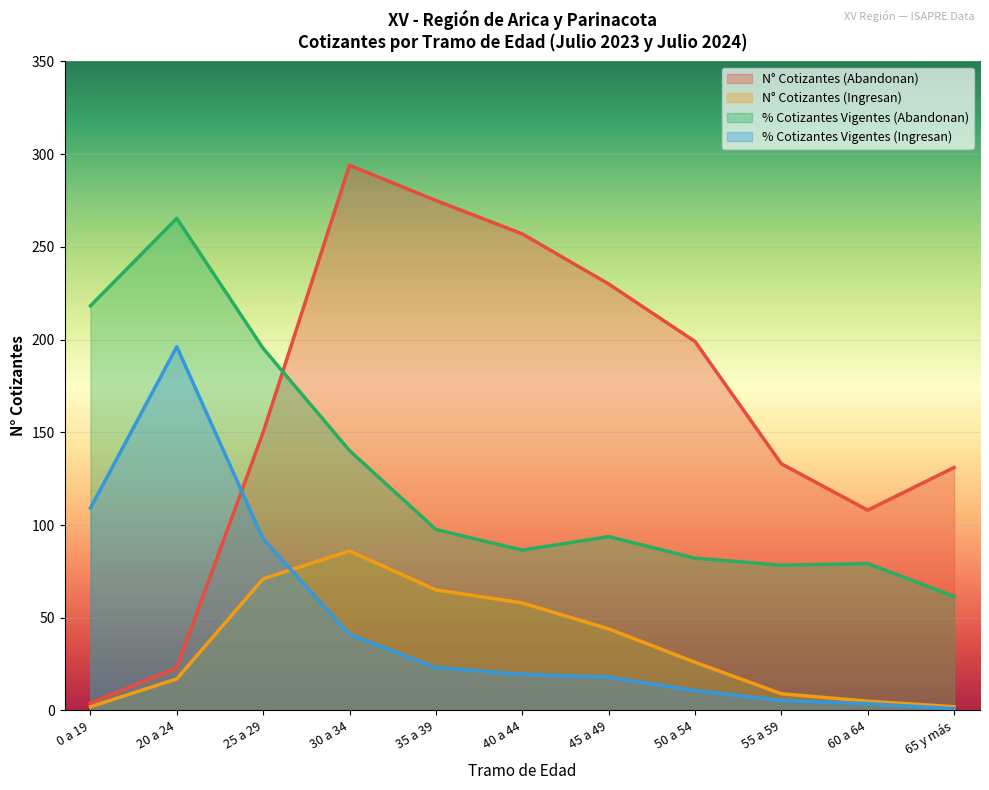

What value does the % Cotizantes Vigentes (Abandonan) series have at 0 a 19?

218.2